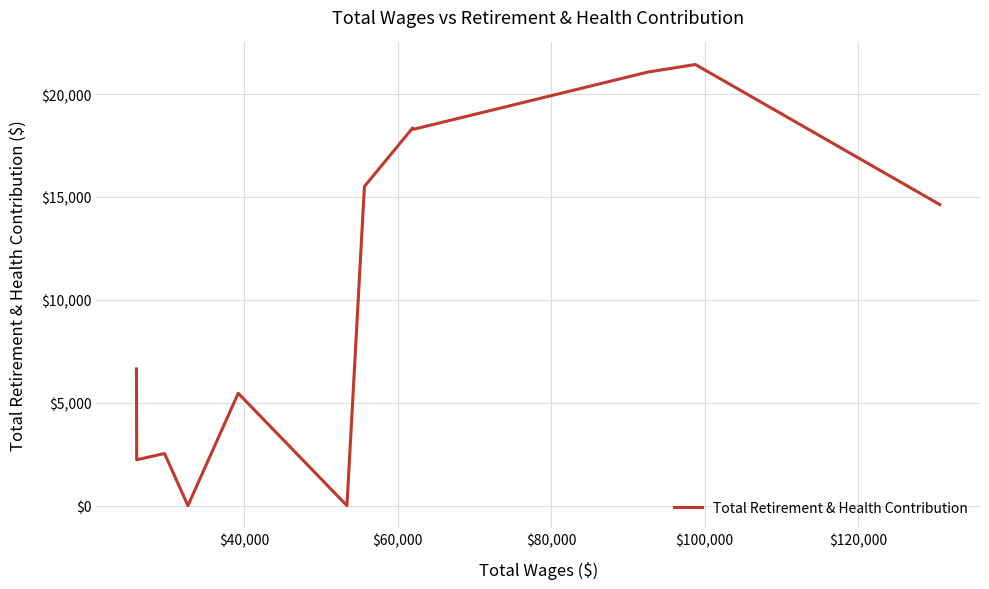

What is the difference between the second highest and minimum values?

21069